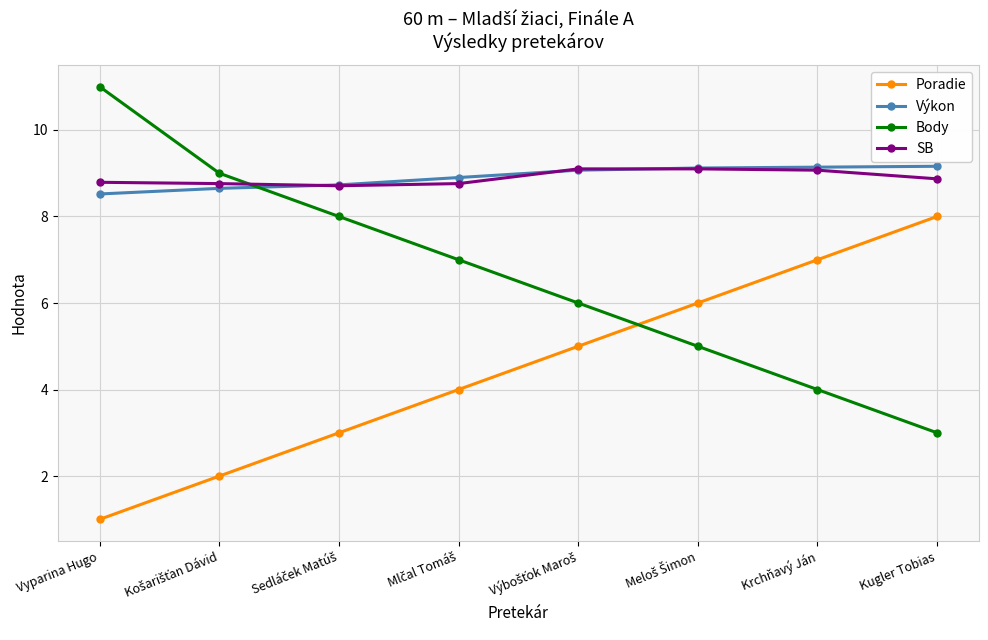

How many lines are shown in the chart?

4